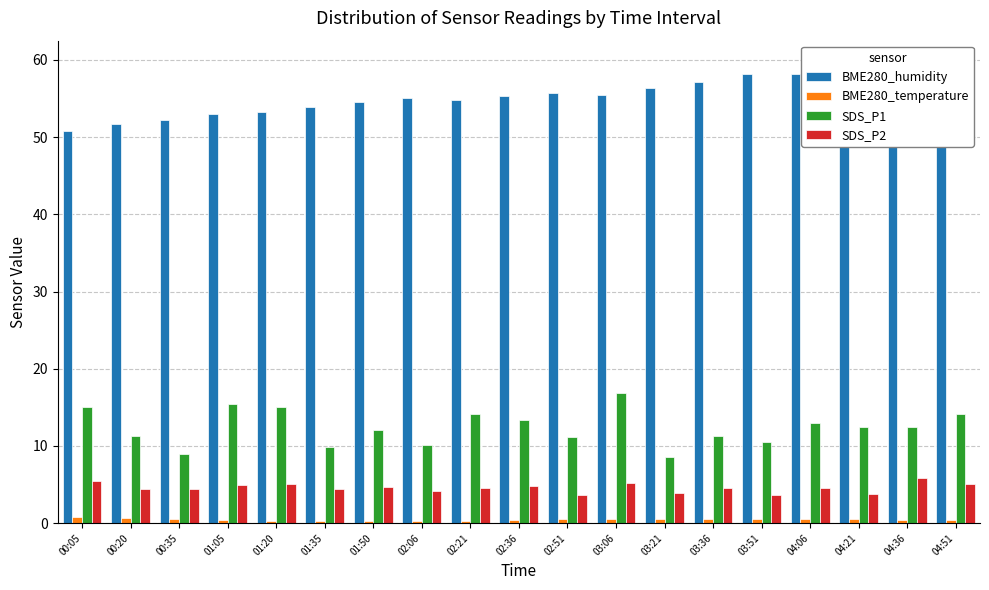

Does the chart contain any negative values?

No